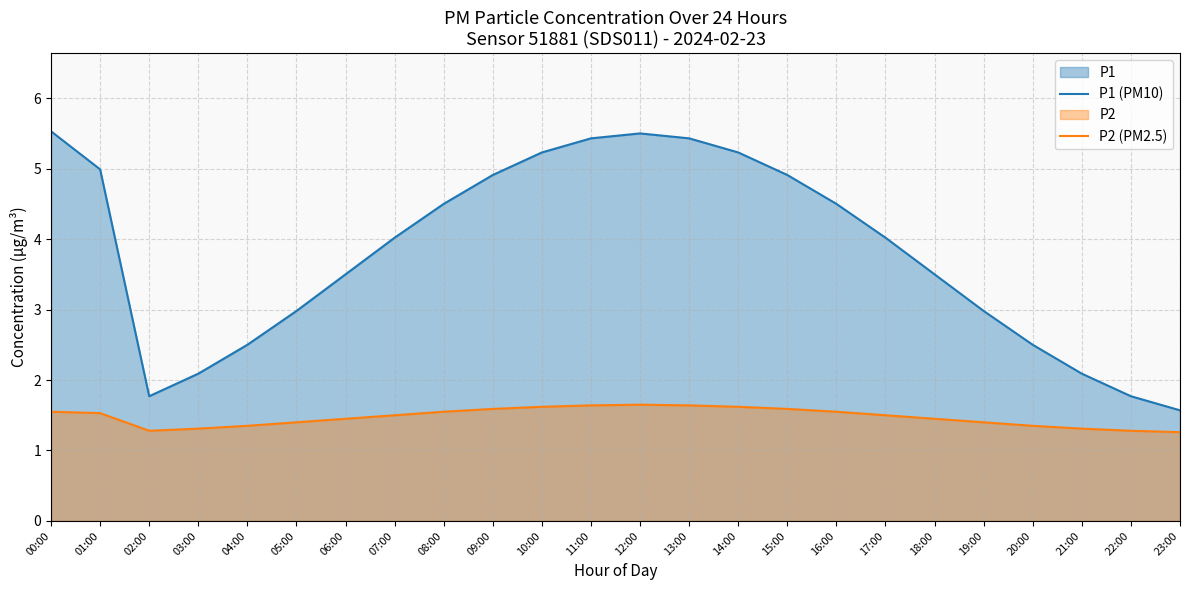

What is the difference between the maximum and second lowest values in the P1 (PM10) series?

3.8